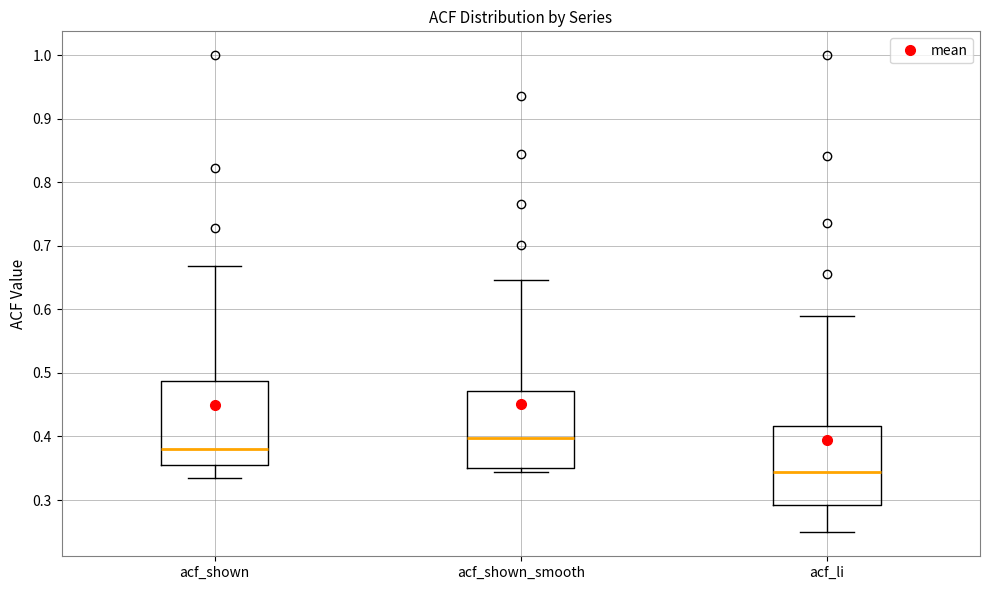

Where is the lower edge of the box for acf_shown on the y-axis? The values are not printed on the chart, so give them approximately, as read against the axis.

0.35